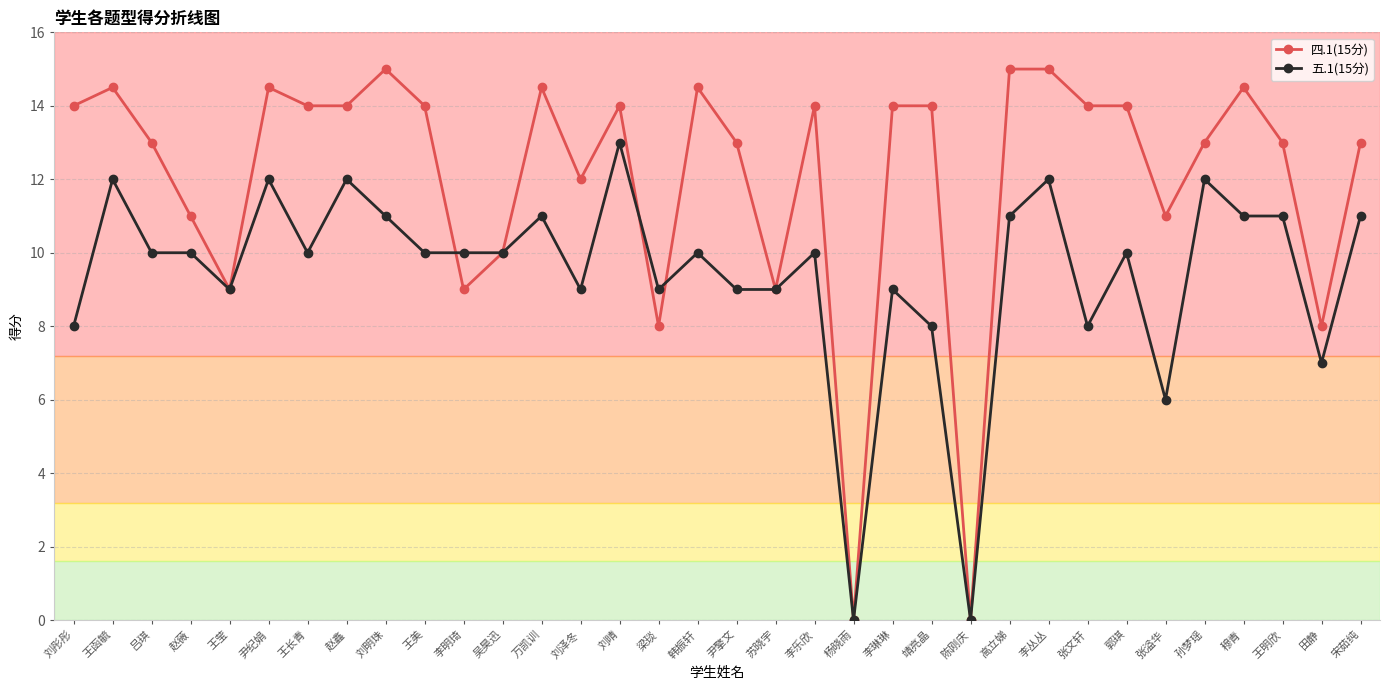

What is the difference between the maximum and minimum values in the 四.1(15分) series?

15.0